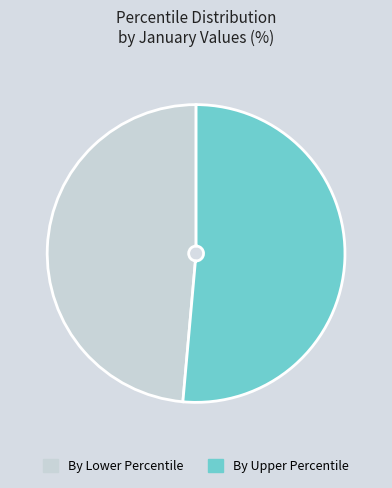

How many segments does this pie chart have?

2